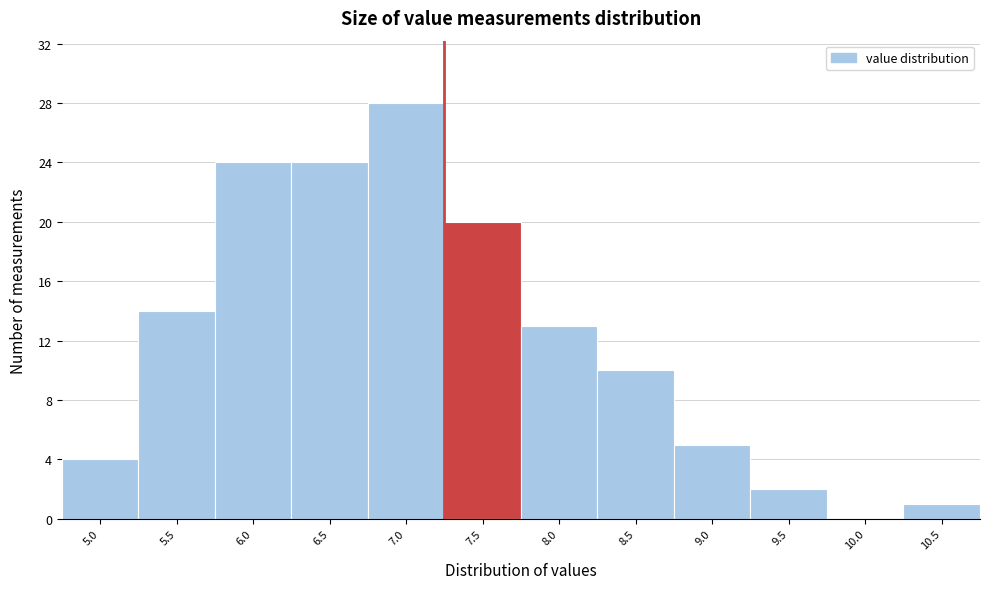

Reading left to right, what are all the values shown in this chart?

5.0=4	5.5=14	6.0=24	6.5=24	7.0=28	7.5=20	8.0=13	8.5=10	9.0=5	9.5=2	10.0=0	10.5=1